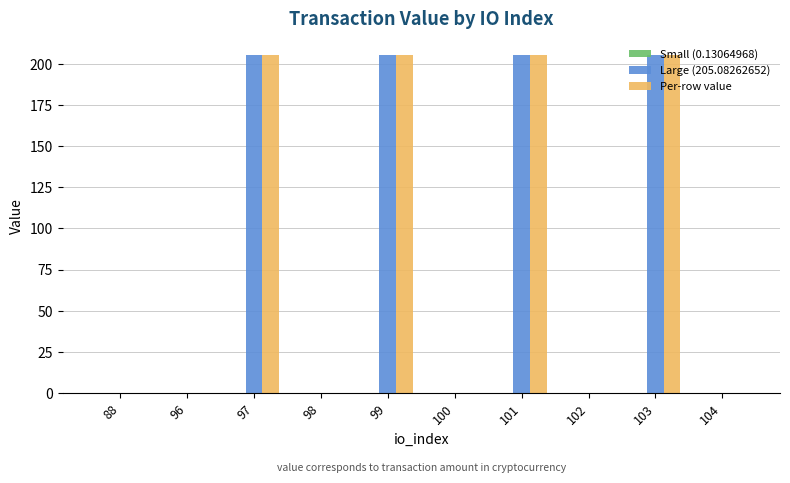

Is the value of Per-row value at 101 greater than the value of Large (205.08262652) at 100?

Yes